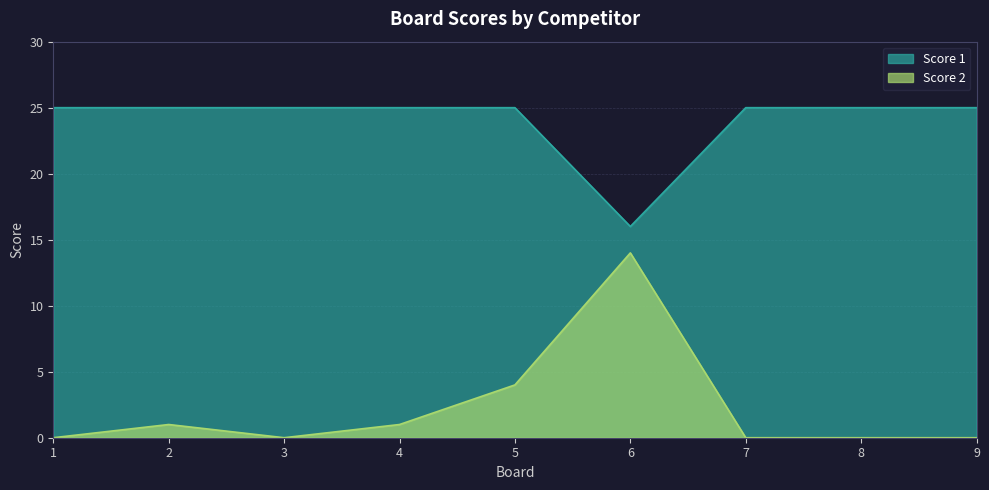

What is the maximum value for Score 1?

25